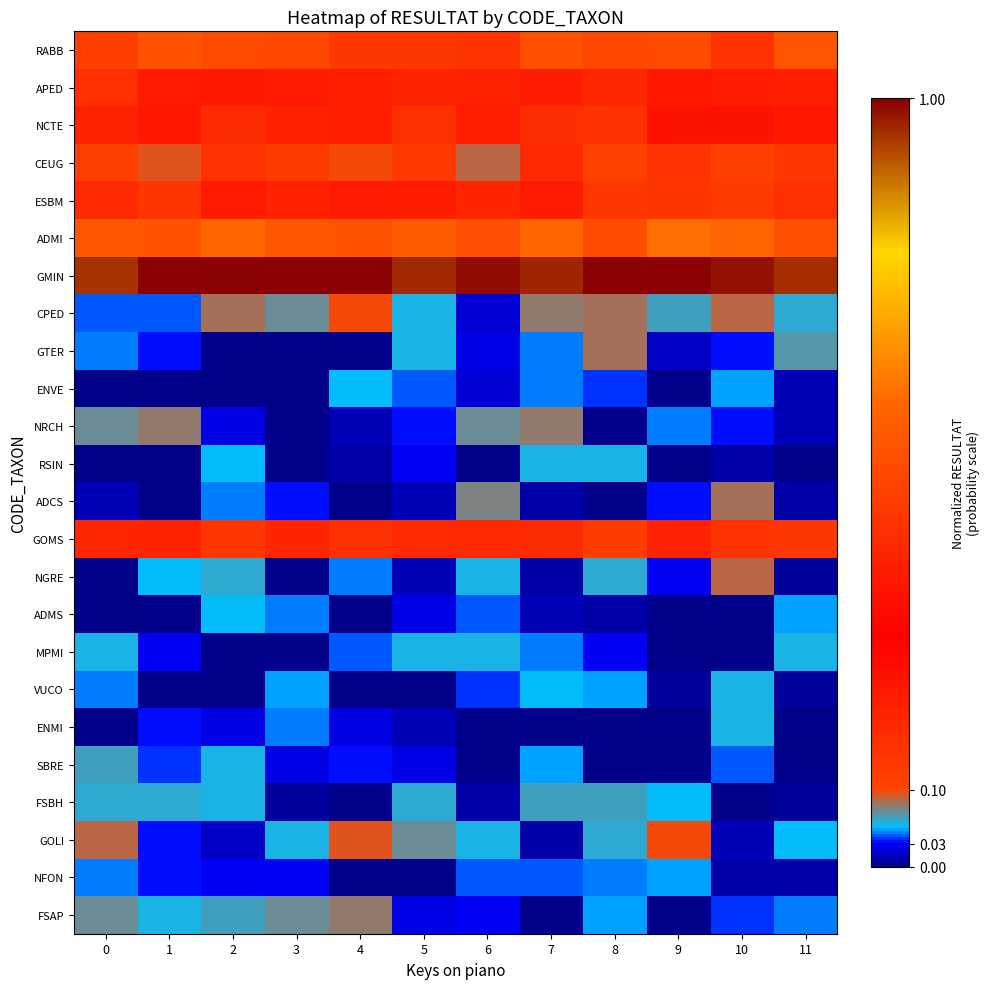

Reading left to right, transcribe all the data shown in this chart.

RABB: 0=0.5	1=0.5	2=0.5	3=0.5	4=0.5	5=0.5	6=0.5	7=0.5	8=0.5	9=0.5	10=0.5	11=0.5
APED: 0=0.4	1=0.4	2=0.4	3=0.4	4=0.4	5=0.4	6=0.4	7=0.4	8=0.4	9=0.4	10=0.4	11=0.4
NCTE: 0=0.2	1=0.2	2=0.2	3=0.2	4=0.2	5=0.2	6=0.2	7=0.2	8=0.2	9=0.2	10=0.2	11=0.2
CEUG: 0=0.1	1=0.1	2=0.2	3=0.1	4=0.1	5=0.1	6=0.1	7=0.2	8=0.1	9=0.2	10=0.1	11=0.1
ESBM: 0=0.2	1=0.1	2=0.2	3=0.2	4=0.2	5=0.2	6=0.2	7=0.2	8=0.1	9=0.1	10=0.1	11=0.2
ADMI: 0=0.6	1=0.5	2=0.6	3=0.6	4=0.5	5=0.6	6=0.5	7=0.6	8=0.5	9=0.6	10=0.6	11=0.5
GMIN: 0=1.0	1=1.0	2=1.0	3=1.0	4=1.0	5=1.0	6=1.0	7=1.0	8=1.0	9=1.0	10=1.0	11=1.0
CPED: 0=0.0	1=0.0	2=0.1	3=0.1	4=0.1	5=0.1	6=0.0	7=0.1	8=0.1	9=0.1	10=0.1	11=0.1
GTER: 0=0.0	1=0.0	2=0.0	3=0.0	4=0.0	5=0.1	6=0.0	7=0.0	8=0.1	9=0.0	10=0.0	11=0.1
ENVE: 0=0.0	1=0.0	2=0.0	3=0.0	4=0.1	5=0.0	6=0.0	7=0.0	8=0.0	9=0.0	10=0.0	11=0.0
NRCH: 0=0.1	1=0.1	2=0.0	3=0.0	4=0.0	5=0.0	6=0.1	7=0.1	8=0.0	9=0.0	10=0.0	11=0.0
RSIN: 0=0.0	1=0.0	2=0.1	3=0.0	4=0.0	5=0.0	6=0.0	7=0.1	8=0.1	9=0.0	10=0.0	11=0.0
ADCS: 0=0.0	1=0.0	2=0.0	3=0.0	4=0.0	5=0.0	6=0.1	7=0.0	8=0.0	9=0.0	10=0.1	11=0.0
GOMS: 0=0.2	1=0.2	2=0.1	3=0.2	4=0.2	5=0.2	6=0.2	7=0.2	8=0.1	9=0.2	10=0.2	11=0.1
NGRE: 0=0.0	1=0.1	2=0.1	3=0.0	4=0.0	5=0.0	6=0.1	7=0.0	8=0.1	9=0.0	10=0.1	11=0.0
ADMS: 0=0.0	1=0.0	2=0.1	3=0.0	4=0.0	5=0.0	6=0.0	7=0.0	8=0.0	9=0.0	10=0.0	11=0.0
MPMI: 0=0.1	1=0.0	2=0.0	3=0.0	4=0.0	5=0.1	6=0.1	7=0.0	8=0.0	9=0.0	10=0.0	11=0.1
VUCO: 0=0.0	1=0.0	2=0.0	3=0.1	4=0.0	5=0.0	6=0.0	7=0.1	8=0.0	9=0.0	10=0.1	11=0.0
ENMI: 0=0.0	1=0.0	2=0.0	3=0.0	4=0.0	5=0.0	6=0.0	7=0.0	8=0.0	9=0.0	10=0.1	11=0.0
SBRE: 0=0.1	1=0.0	2=0.1	3=0.0	4=0.0	5=0.0	6=0.0	7=0.0	8=0.0	9=0.0	10=0.0	11=0.0
FSBH: 0=0.1	1=0.1	2=0.1	3=0.0	4=0.0	5=0.1	6=0.0	7=0.1	8=0.1	9=0.1	10=0.0	11=0.0
GOLI: 0=0.1	1=0.0	2=0.0	3=0.1	4=0.1	5=0.1	6=0.1	7=0.0	8=0.1	9=0.1	10=0.0	11=0.1
NFON: 0=0.0	1=0.0	2=0.0	3=0.0	4=0.0	5=0.0	6=0.0	7=0.0	8=0.0	9=0.0	10=0.0	11=0.0
FSAP: 0=0.1	1=0.1	2=0.1	3=0.1	4=0.1	5=0.0	6=0.0	7=0.0	8=0.1	9=0.0	10=0.0	11=0.0